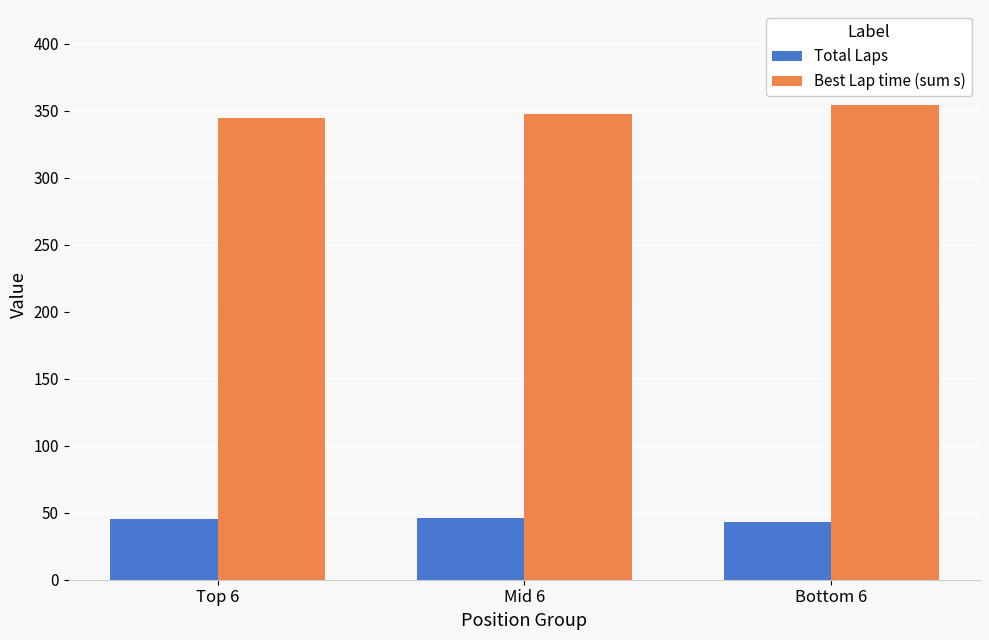

What is the difference between the highest and lowest values at Mid 6?

301.8